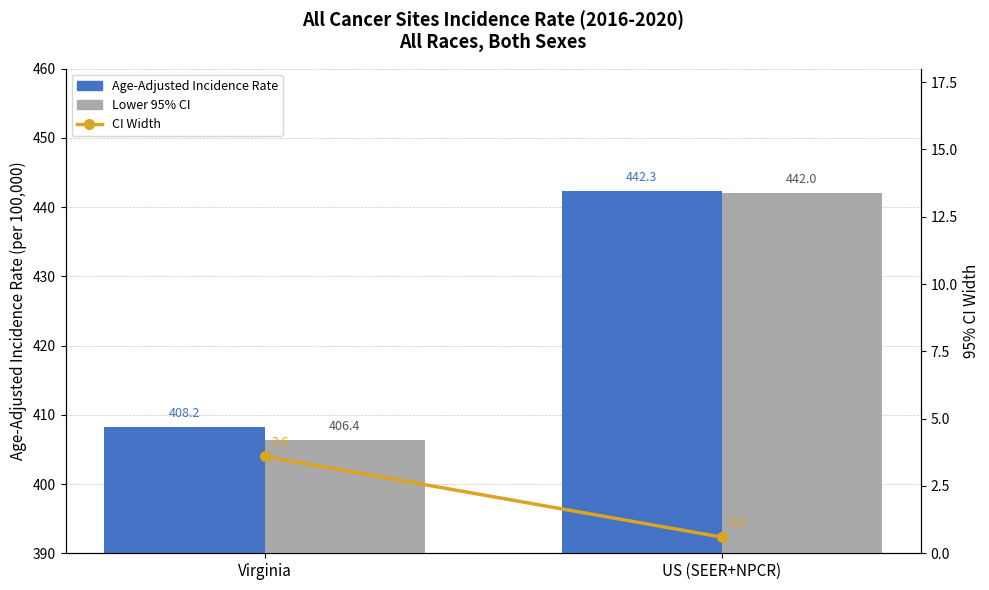

Which category has the highest value in the Lower 95% CI series?

US (SEER+NPCR)